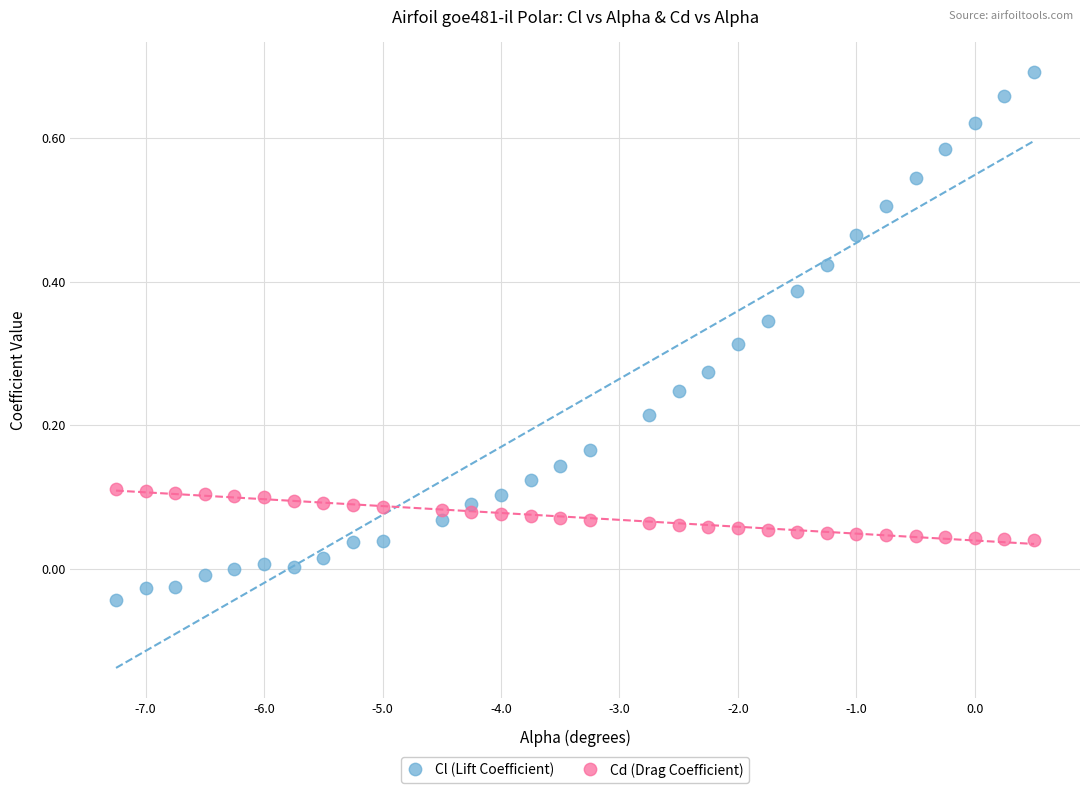

Across all data points, what is the range of X values (max minus min)?

7.8